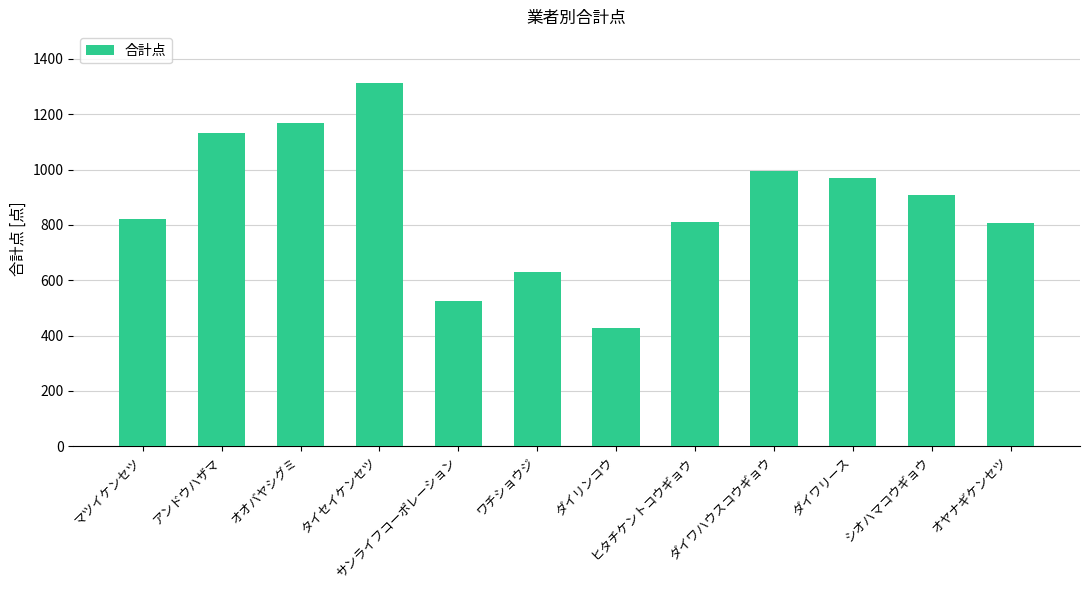

What is the sum of all values?

10506